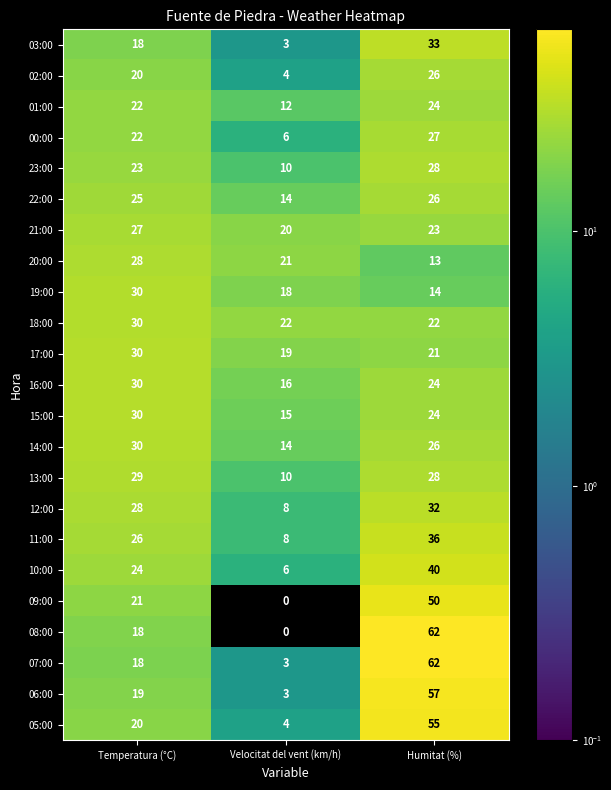

Rank the categories by 15:00 value from highest to lowest.

Temperatura (°C), Humitat (%), Velocitat del vent (km/h)